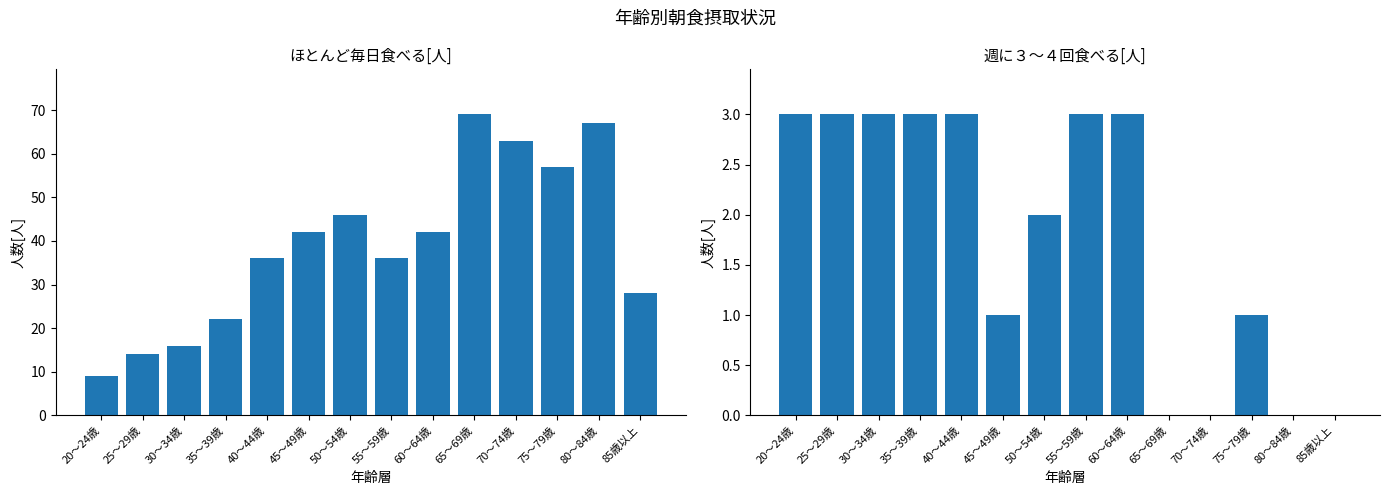

What is the difference between the highest and lowest values at 45～49歳?

41